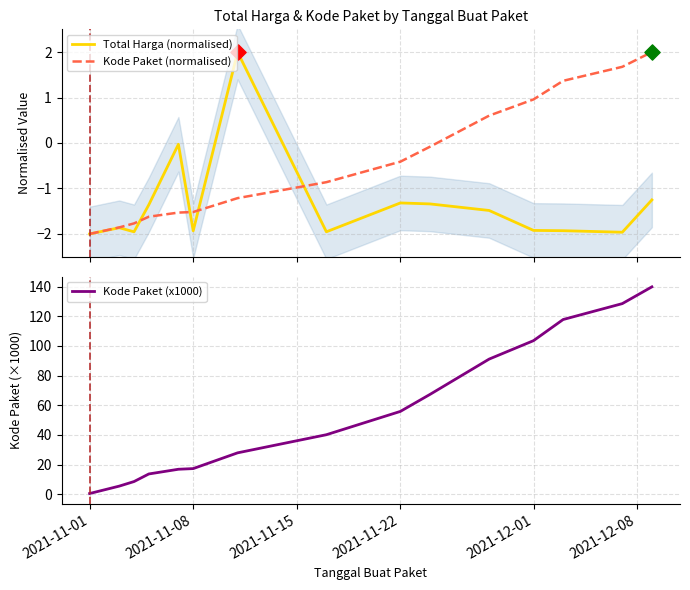

What is the highest value of the Kode Paket (normalised) series?

2.0